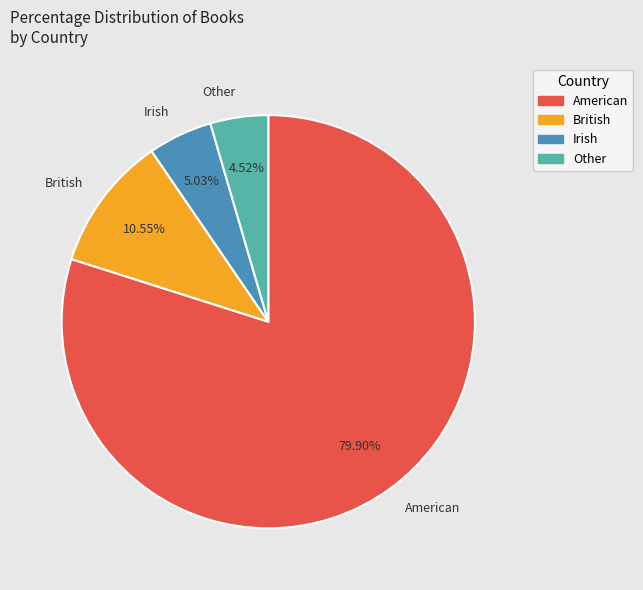

Do British and Other together represent more than half of the pie?

No